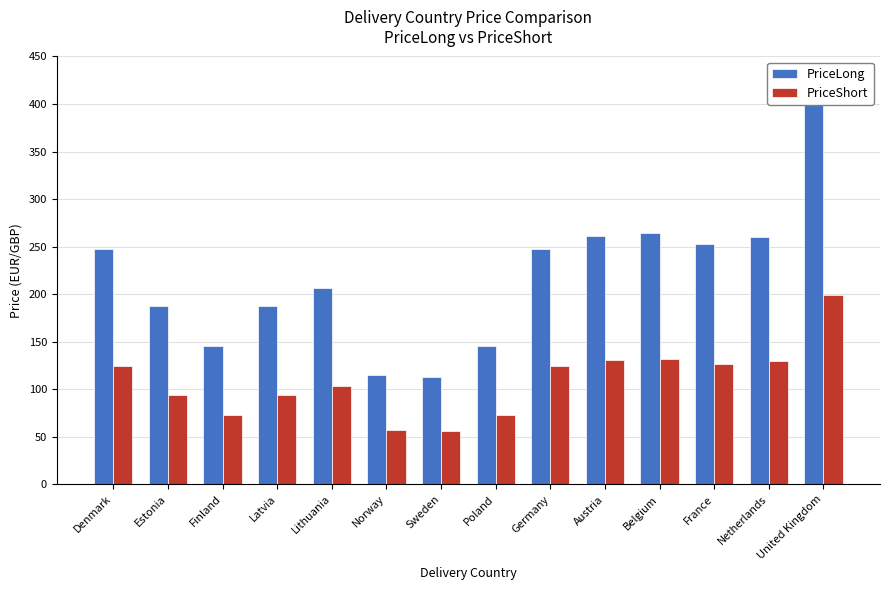

What is the difference between the maximum and minimum values in the PriceLong series?

286.0